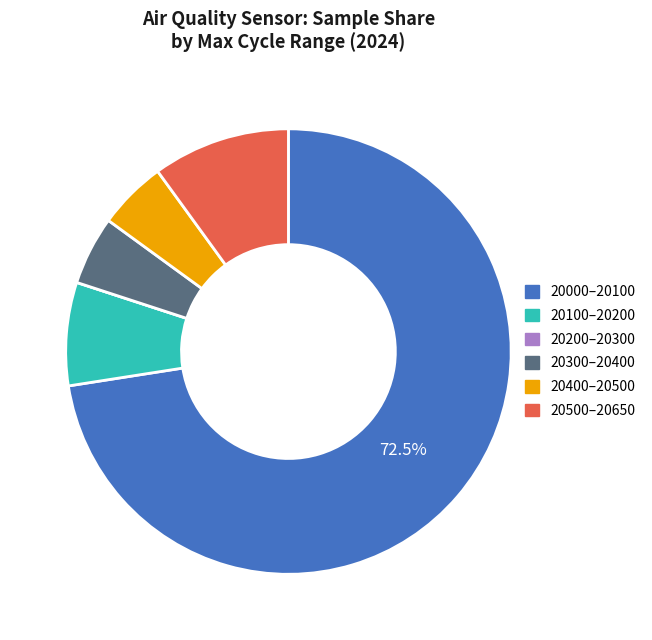

Is there any slice that represents more than half of the pie?

Yes